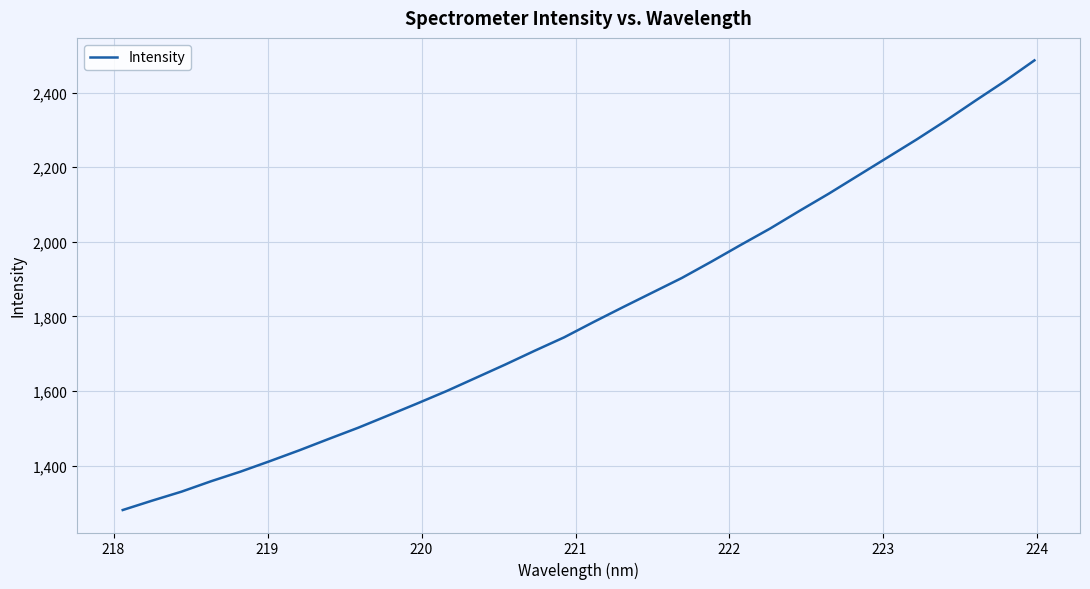

What is the difference between the maximum and minimum values?

1205.8